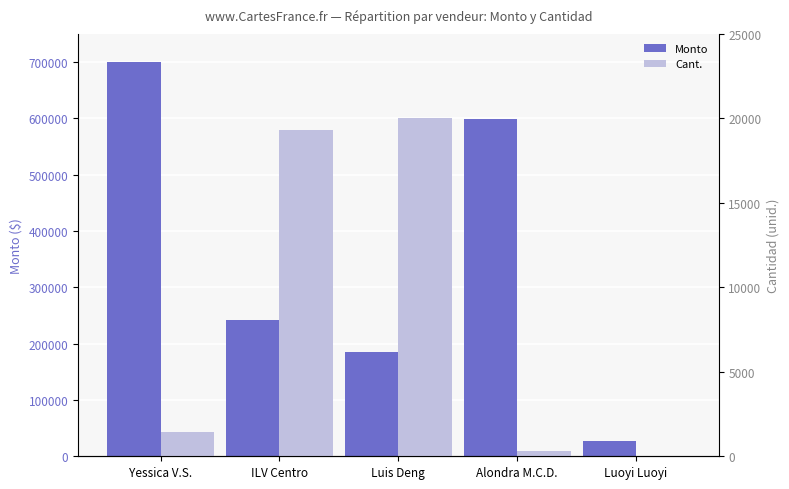

Are the bars grouped side by side (vs. stacked)?

Yes